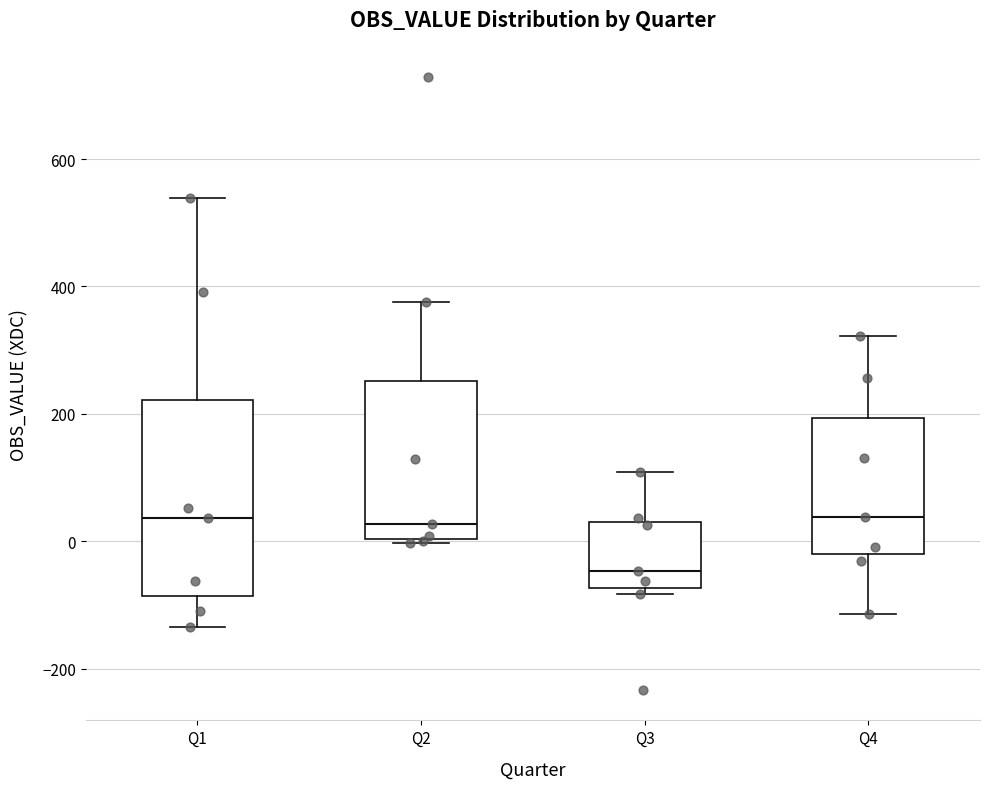

Reading left to right, transcribe this box plot: for each box, give where its median line is, the range the box spans, and where its two whiskers end, as read against the y-axis. The values are not printed on the chart, so give them approximately, as read against the axis.

Q1: median 40, box -80 to 220, whiskers -140 to 540
Q2: median 20, box 0 to 260, whiskers 0 to 380
Q3: median -40, box -80 to 40, whiskers -80 (just below the box's lower edge) to 100
Q4: median 40, box -20 to 200, whiskers -120 to 320